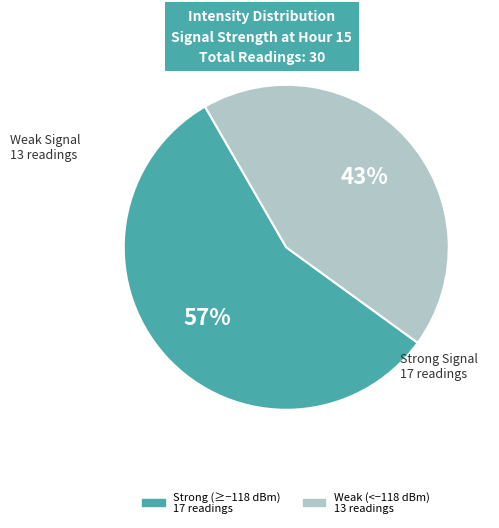

To the nearest percent, what is the average slice percentage?

50%